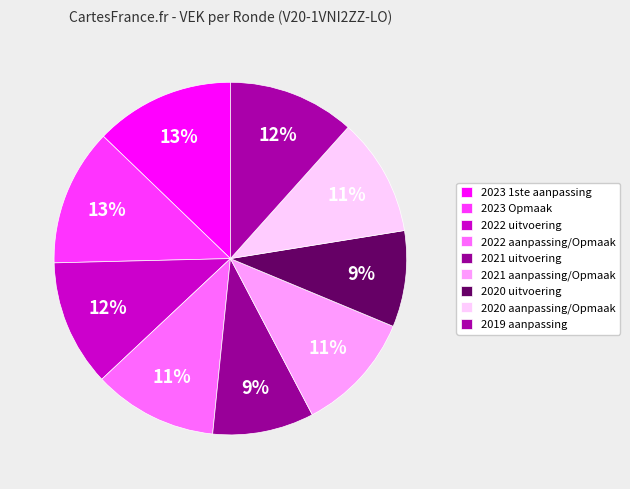

Does 2023 1ste aanpassing represent more than half of the total?

No